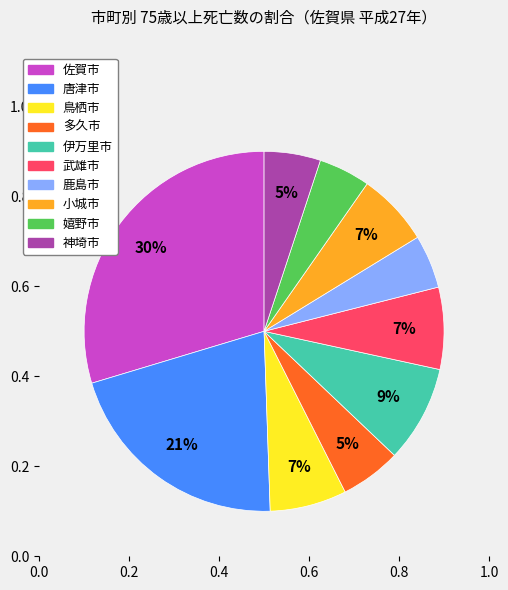

Does 鳥栖市 account for over 50% of the chart?

No